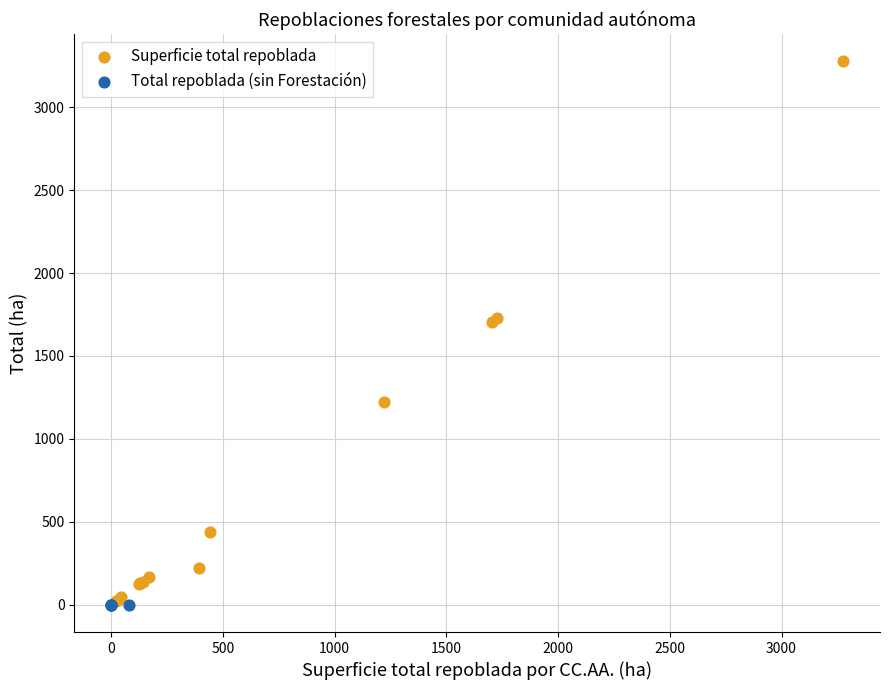

Which series reaches the maximum Y coordinate?

Superficie total repoblada